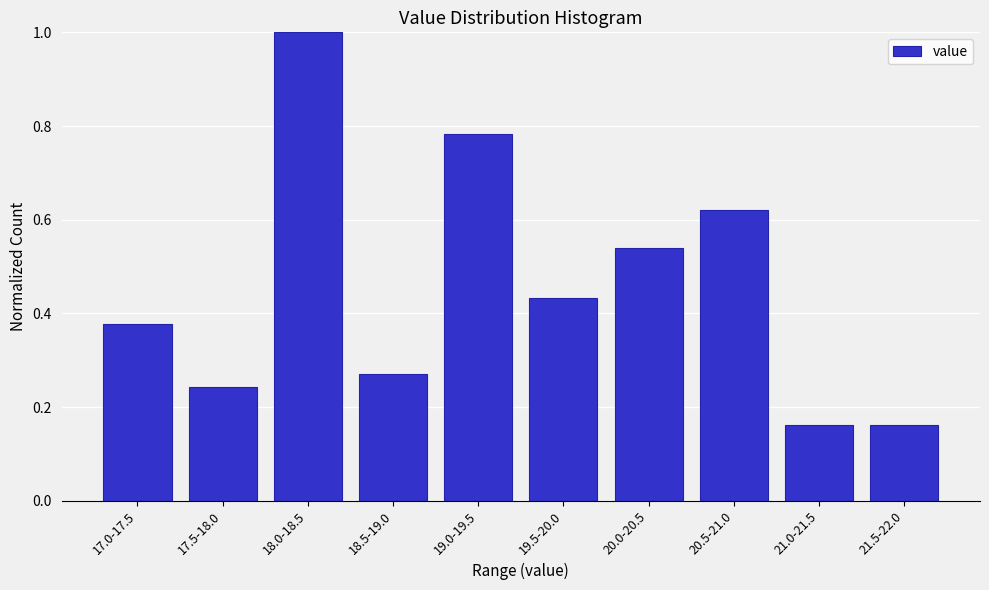

What is the maximum value shown in the chart?

1.0